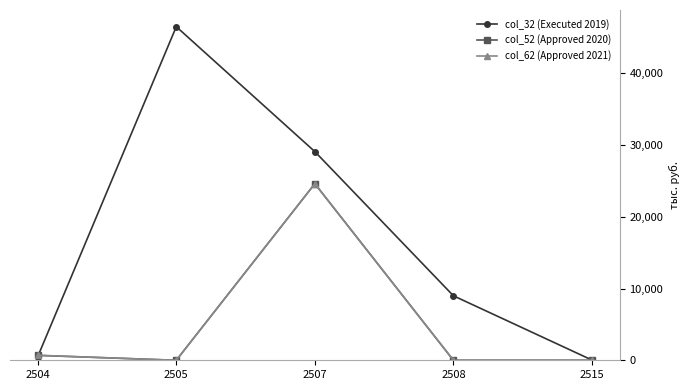

Which series has the largest total across all categories?

col_32 (Executed 2019)